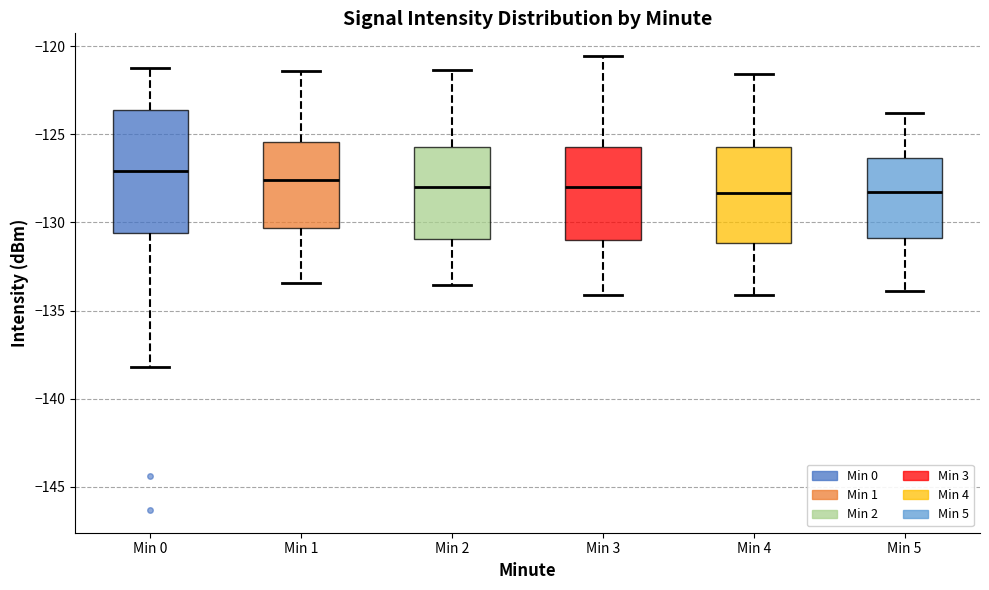

Reading left to right, transcribe this box plot: for each box, give where its median line is, the range the box spans, and where its two whiskers end, as read against the y-axis. The values are not printed on the chart, so give them approximately, as read against the axis.

Min 0: median -127.0, box -130.5 to -123.5, whiskers -138.0 to -121.0
Min 1: median -127.5, box -130.5 to -125.5, whiskers -133.5 to -121.5
Min 2: median -128.0, box -131.0 to -125.5, whiskers -133.5 to -121.5
Min 3: median -128.0, box -131.0 to -125.5, whiskers -134.0 to -120.5
Min 4: median -128.5, box -131.0 to -125.5, whiskers -134.0 to -121.5
Min 5: median -128.5, box -131.0 to -126.5, whiskers -134.0 to -124.0